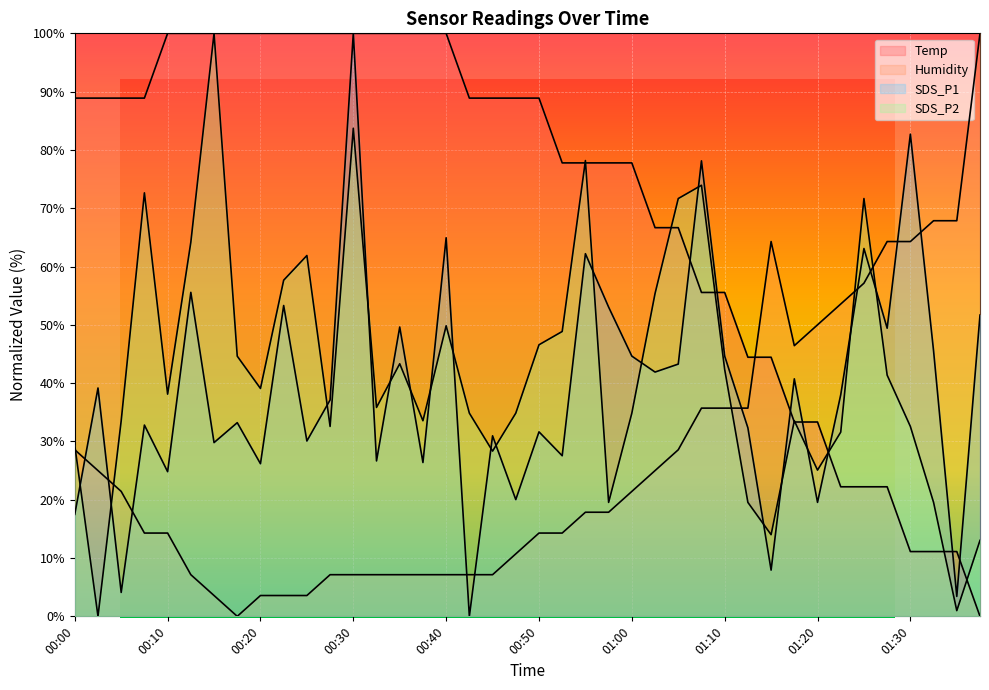

How many times do SDS_P2 and Humidity cross each other?

5